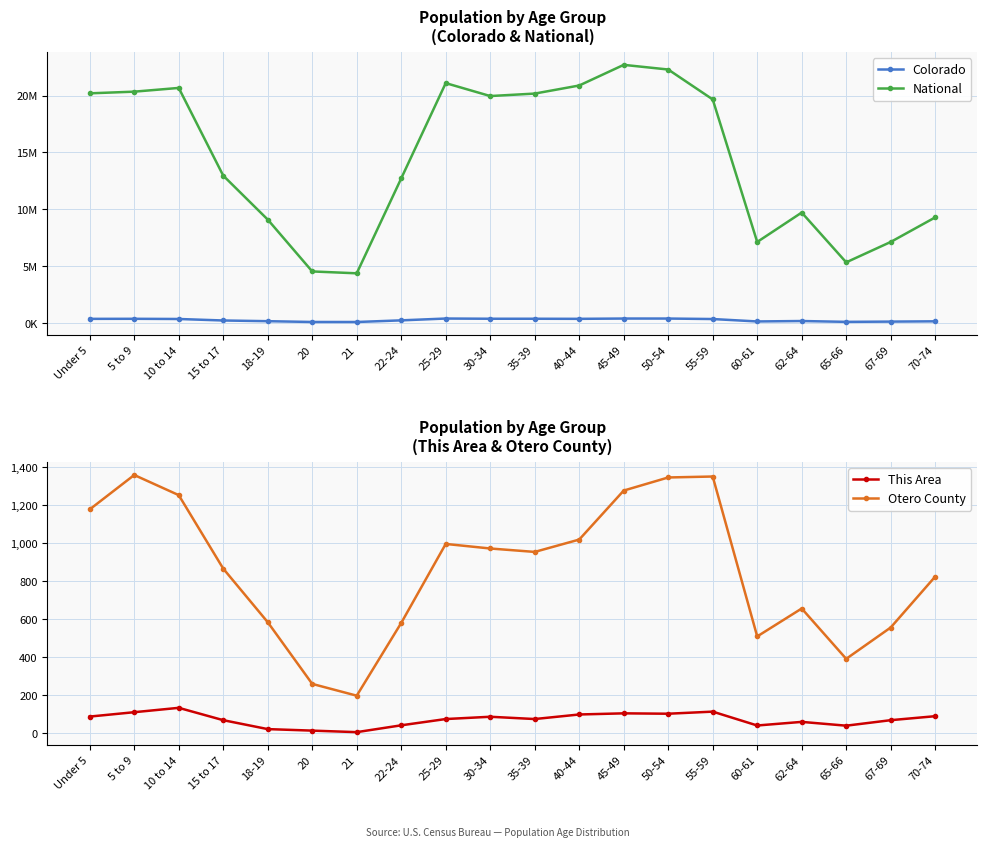

What is the value of the National point at the 20th from the left?

9278166